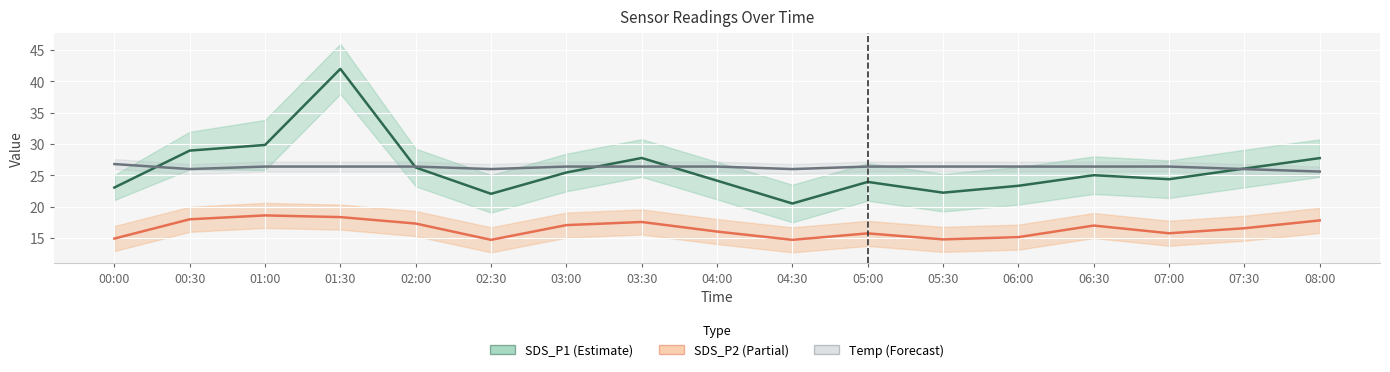

Reading right to left, what are all the values shown in this chart?

SDS_P1 (Estimate): 27.8	26.1	24.4	25.0	23.3	22.2	23.9	20.5	24.1	27.8	25.4	22.1	26.2	42.0	29.9	28.9	23.1
SDS_P2 (Partial): 17.8	16.6	15.8	17.0	15.1	14.8	15.7	14.7	16.0	17.6	17.1	14.7	17.3	18.3	18.6	18.0	14.9
Temp (scaled): 25.6	26.0	26.4	26.4	26.4	26.4	26.4	26.0	26.4	26.4	26.4	26.0	26.4	26.4	26.4	26.0	26.8